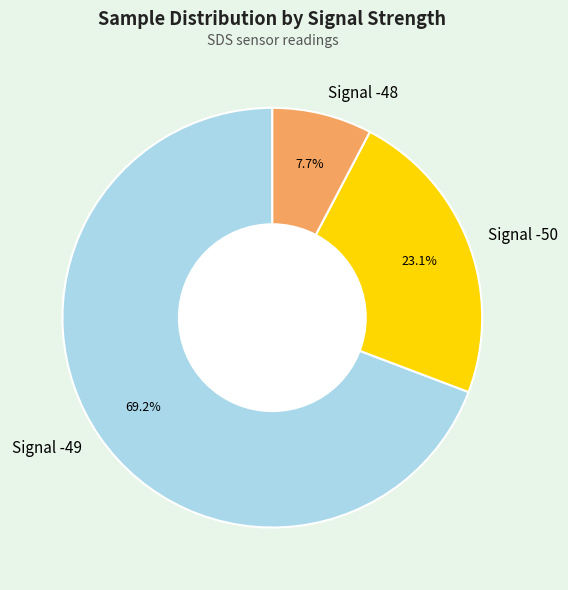

Is there a majority slice in this chart?

Yes